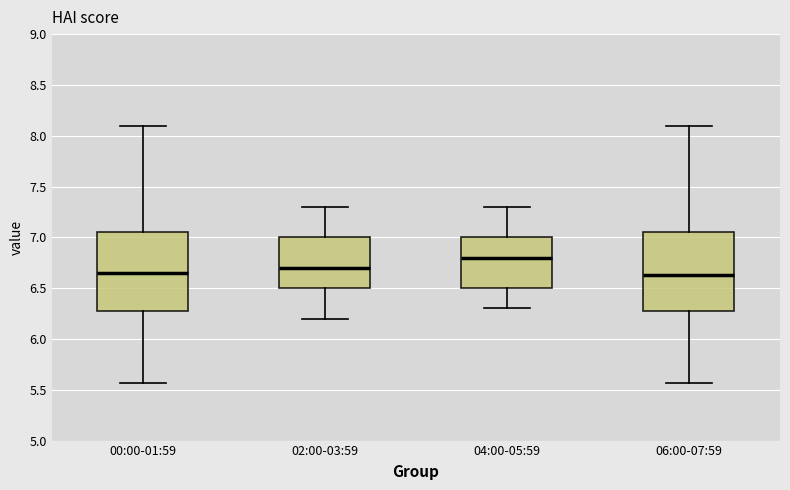

Reading left to right, read every box against the y-axis: the position of its median line, the range the box covers, and the ends of its whiskers. The values are not printed on the chart, so give them approximately, as read against the axis.

00:00-01:59: median 6.65, box 6.30 to 7.05, whiskers 5.55 to 8.10
02:00-03:59: median 6.70, box 6.50 to 7.00, whiskers 6.20 to 7.30
04:00-05:59: median 6.80, box 6.50 to 7.00, whiskers 6.30 to 7.30
06:00-07:59: median 6.65, box 6.30 to 7.05, whiskers 5.55 to 8.10